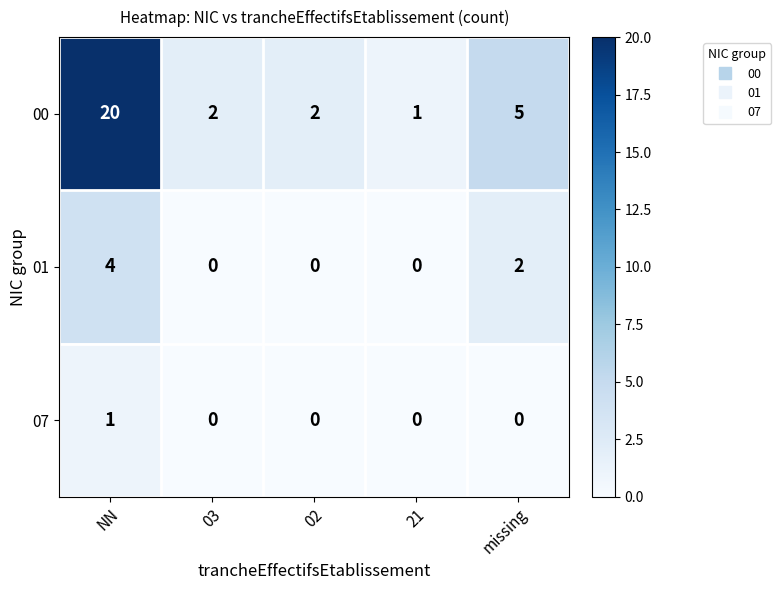

List the series in order of their overall mean, highest first.

00, 01, 07